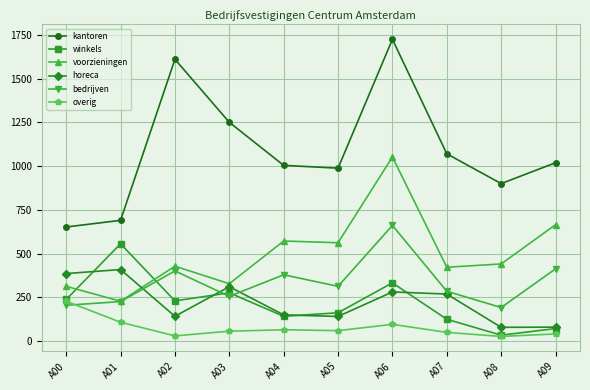

True or false: overig and kantoren intersect in this chart.

False